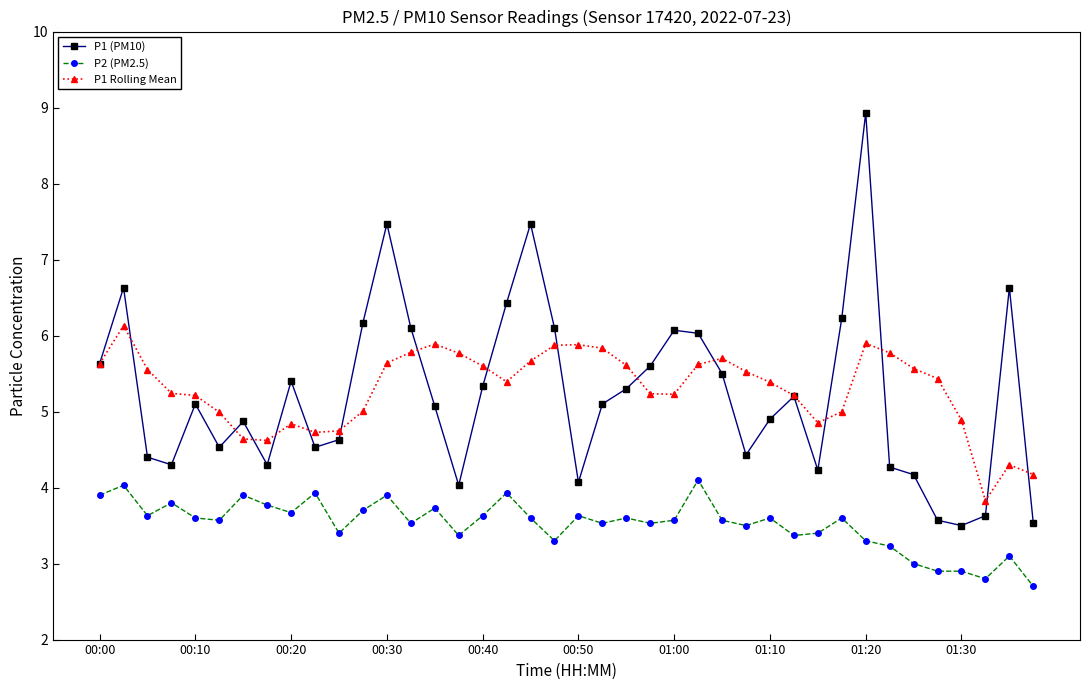

How many data points does each series have?

40